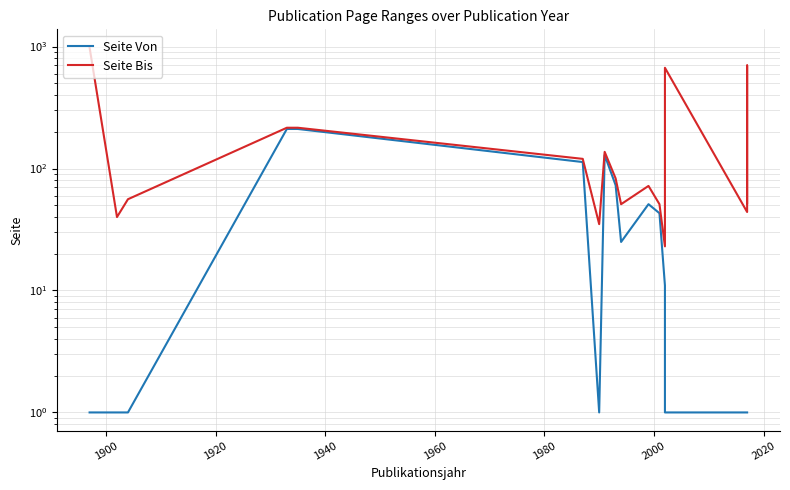

The Seite Von series shows 39 at 9. True or false?

False